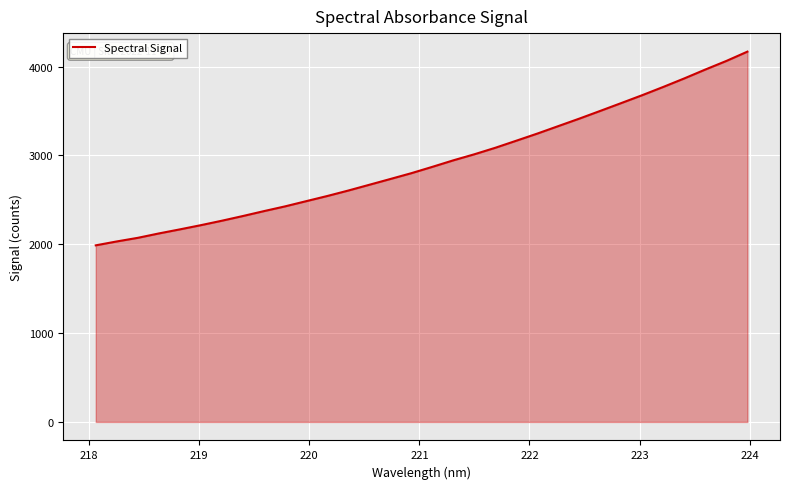

What is the smallest value displayed?

1988.3